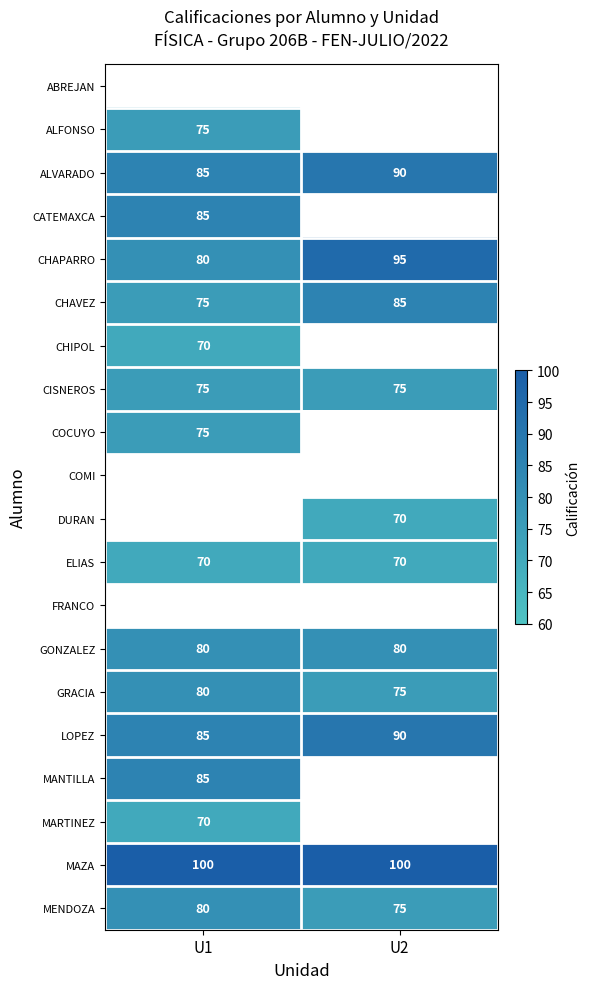

What is the minimum value shown in the chart?

70.0